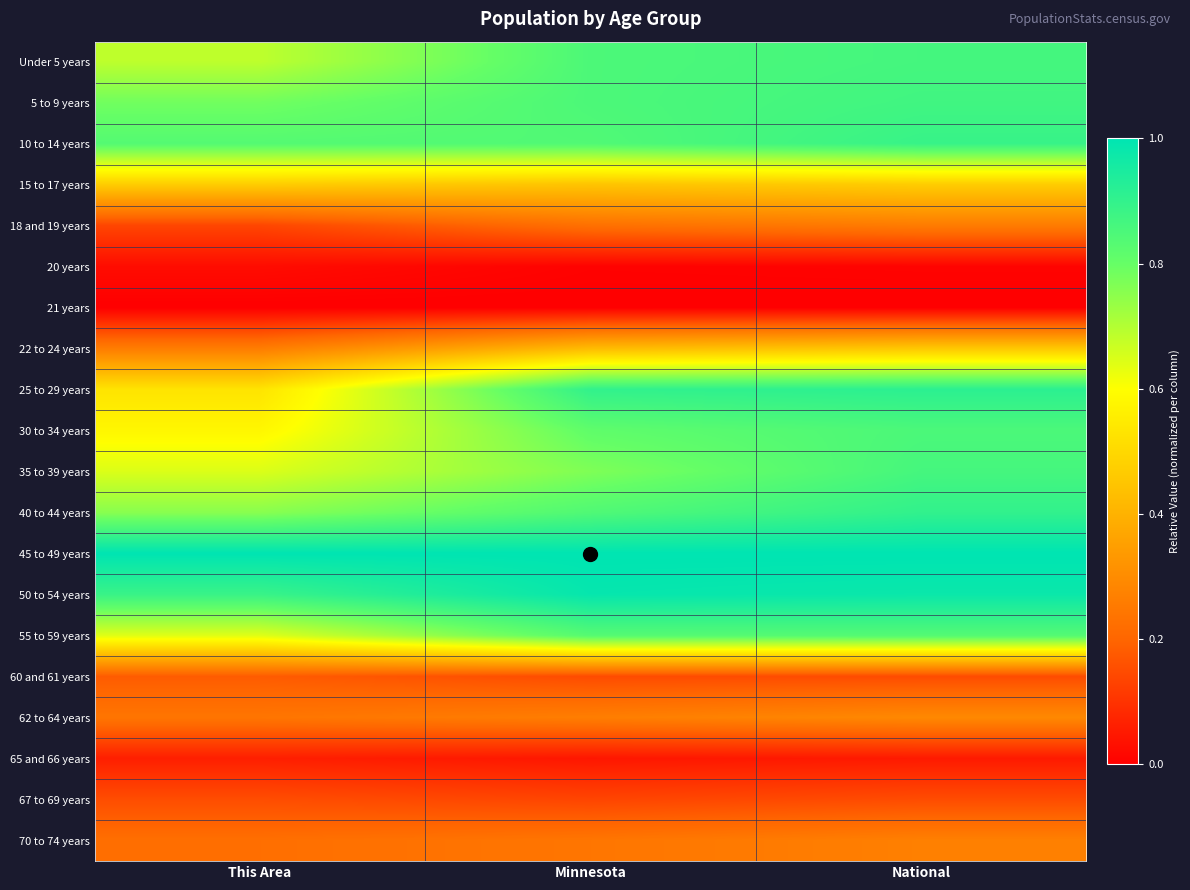

Reading left to right, transcribe all the data shown in this chart.

Under 5 years: This Area=0.7	Minnesota=0.8	National=0.9
5 to 9 years: This Area=0.8	Minnesota=0.8	National=0.9
10 to 14 years: This Area=0.8	Minnesota=0.8	National=0.9
15 to 17 years: This Area=0.5	Minnesota=0.4	National=0.5
18 and 19 years: This Area=0.1	Minnesota=0.2	National=0.3
20 years: This Area=0.0	Minnesota=0.0	National=0.0
21 years: This Area=0.0	Minnesota=0.0	National=0.0
22 to 24 years: This Area=0.3	Minnesota=0.4	National=0.5
25 to 29 years: This Area=0.5	Minnesota=0.9	National=0.9
30 to 34 years: This Area=0.6	Minnesota=0.8	National=0.9
35 to 39 years: This Area=0.6	Minnesota=0.8	National=0.9
40 to 44 years: This Area=0.8	Minnesota=0.8	National=0.9
45 to 49 years: This Area=1.0	Minnesota=1.0	National=1.0
50 to 54 years: This Area=0.9	Minnesota=1.0	National=1.0
55 to 59 years: This Area=0.6	Minnesota=0.8	National=0.8
60 and 61 years: This Area=0.2	Minnesota=0.1	National=0.2
62 to 64 years: This Area=0.2	Minnesota=0.3	National=0.3
65 and 66 years: This Area=0.1	Minnesota=0.0	National=0.1
67 to 69 years: This Area=0.2	Minnesota=0.1	National=0.2
70 to 74 years: This Area=0.2	Minnesota=0.2	National=0.3